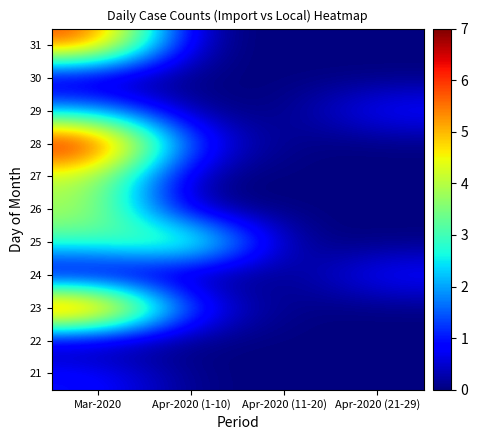

Which category has the highest value across all series?

Mar-2020